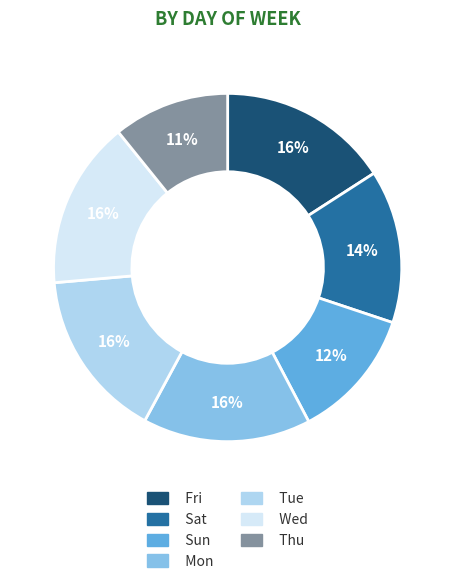

Which category has the smallest portion of the pie?

Thu